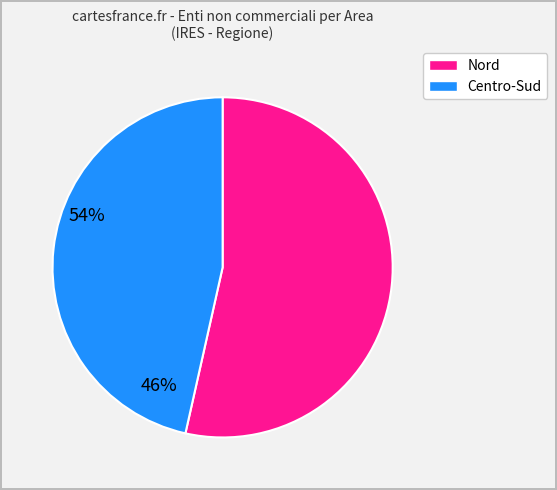

Rank the categories by value from lowest to highest.

Centro-Sud, Nord